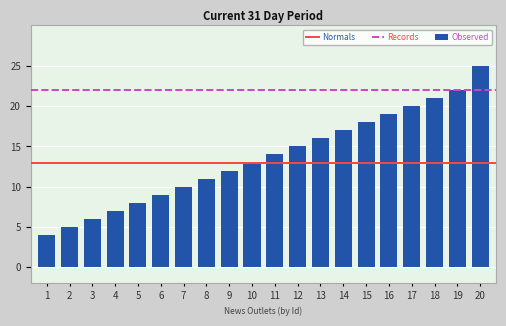

How many distinct data groups are displayed?

1